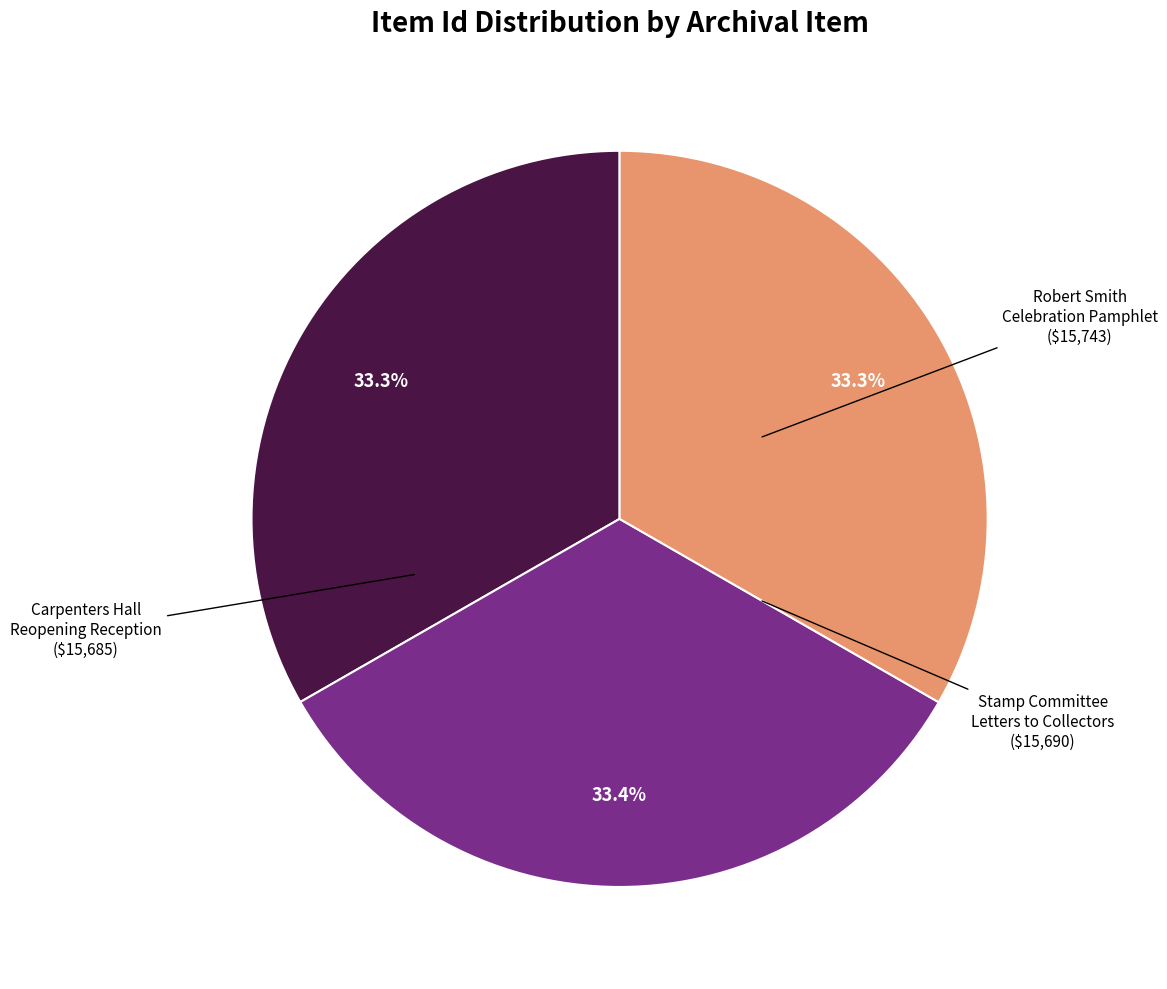

Does any single category account for the majority?

No